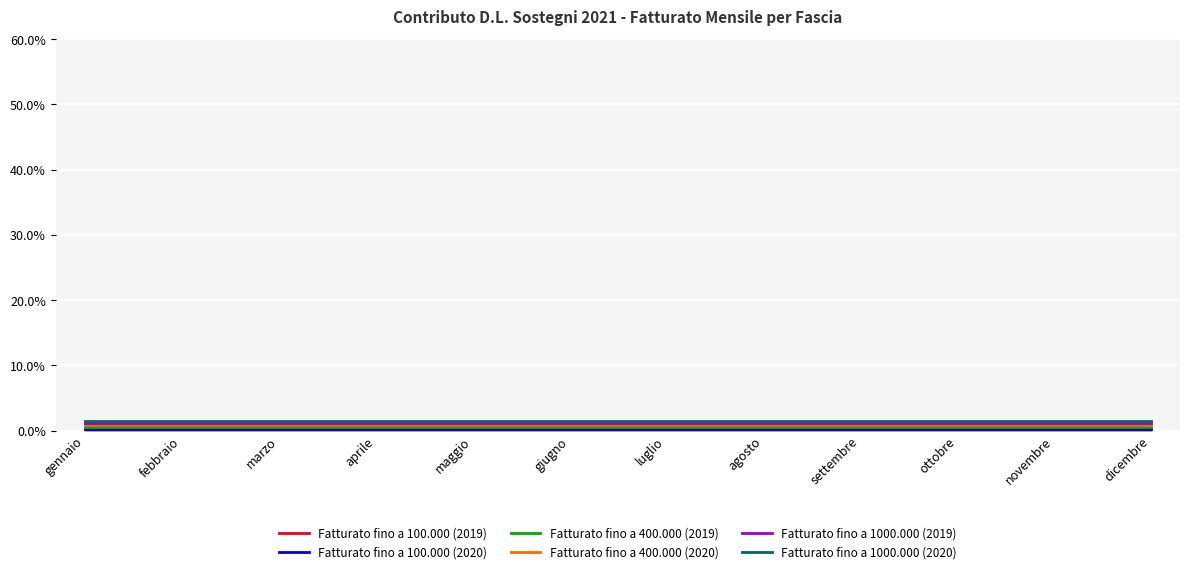

Is this an area chart (filled region under the line)?

No